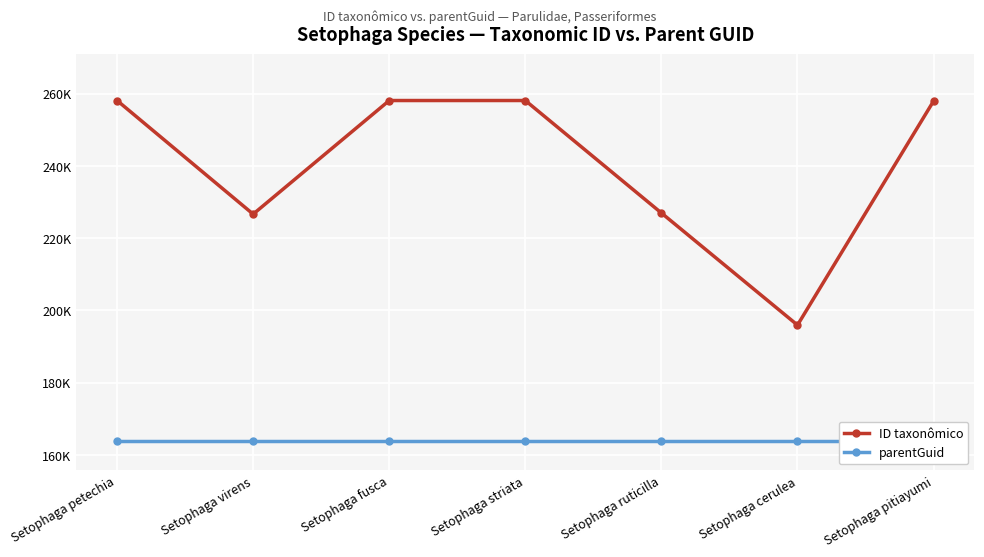

True or false: ID taxonômico and parentGuid cross at least once.

False